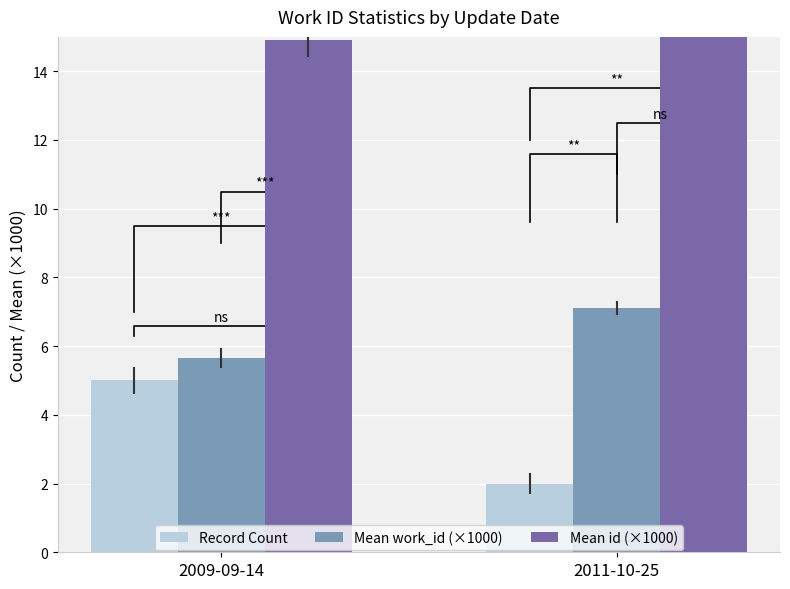

What is the sum of the Mean id (×1000) values at 2011-10-25 and 2009-09-14?

34.2